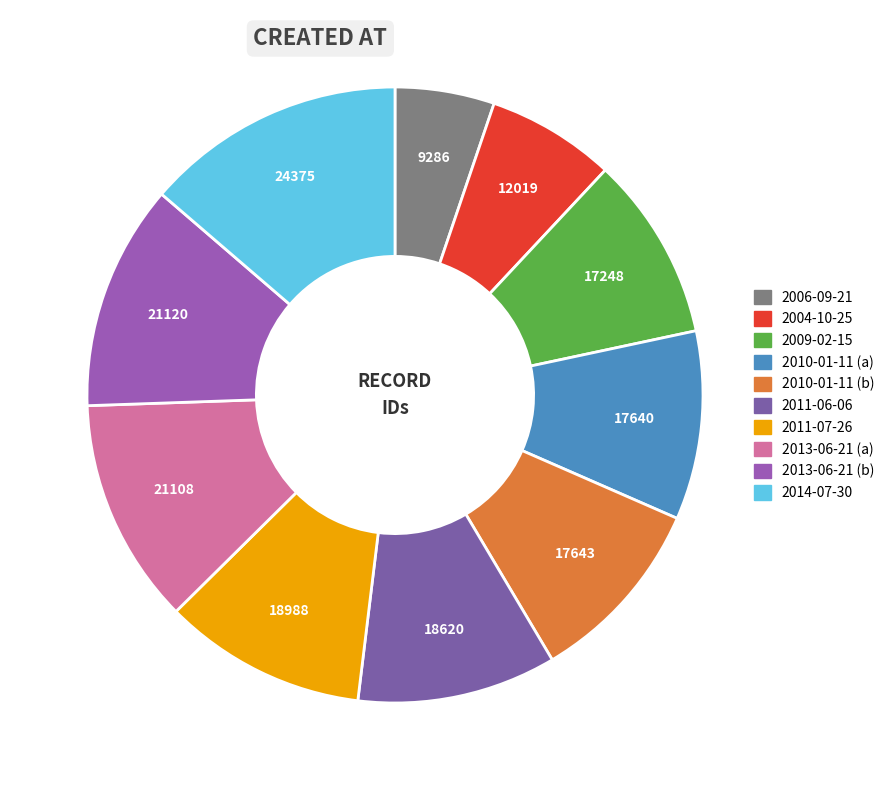

Which category has the biggest portion of the pie?

2014-07-30